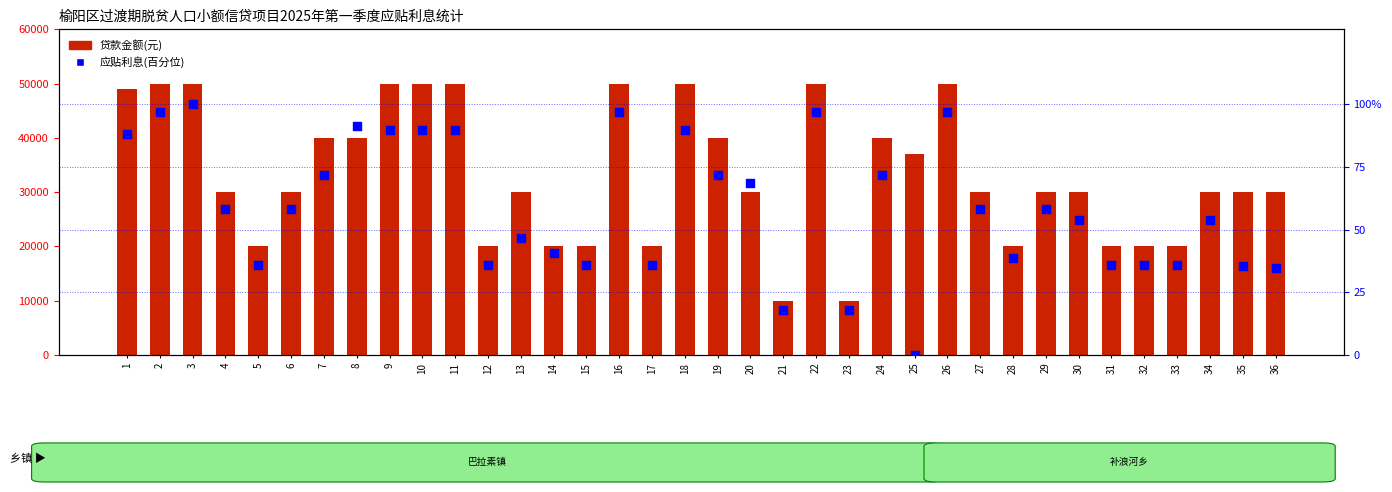

Which series contains the highest Y value?

贷款金额(元)